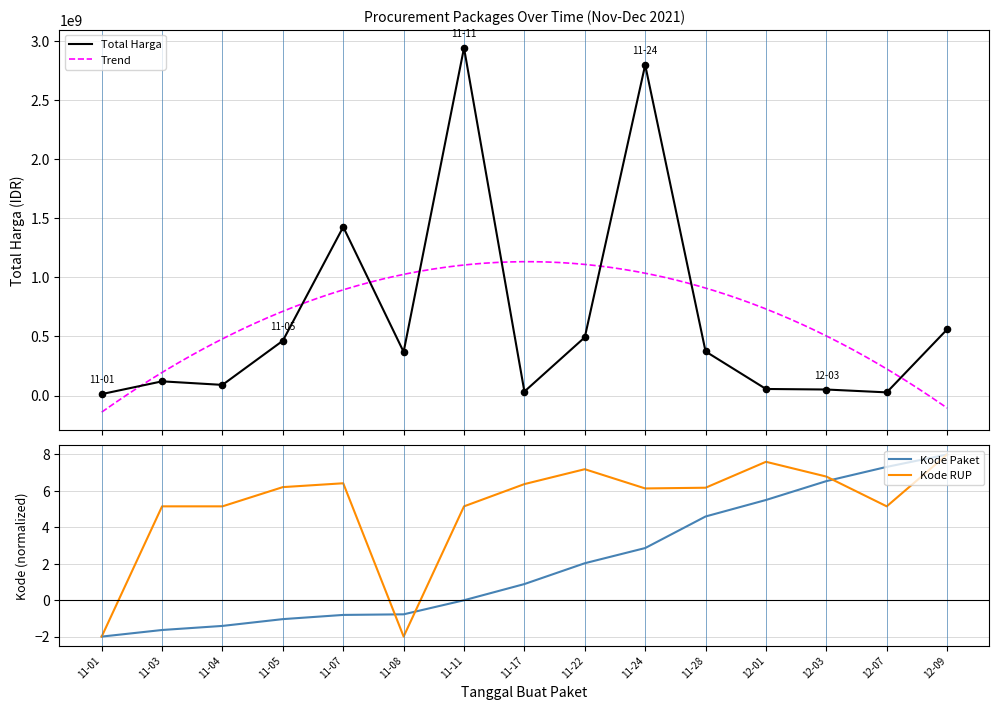

What is the highest value of the Kode Paket series?

8.0